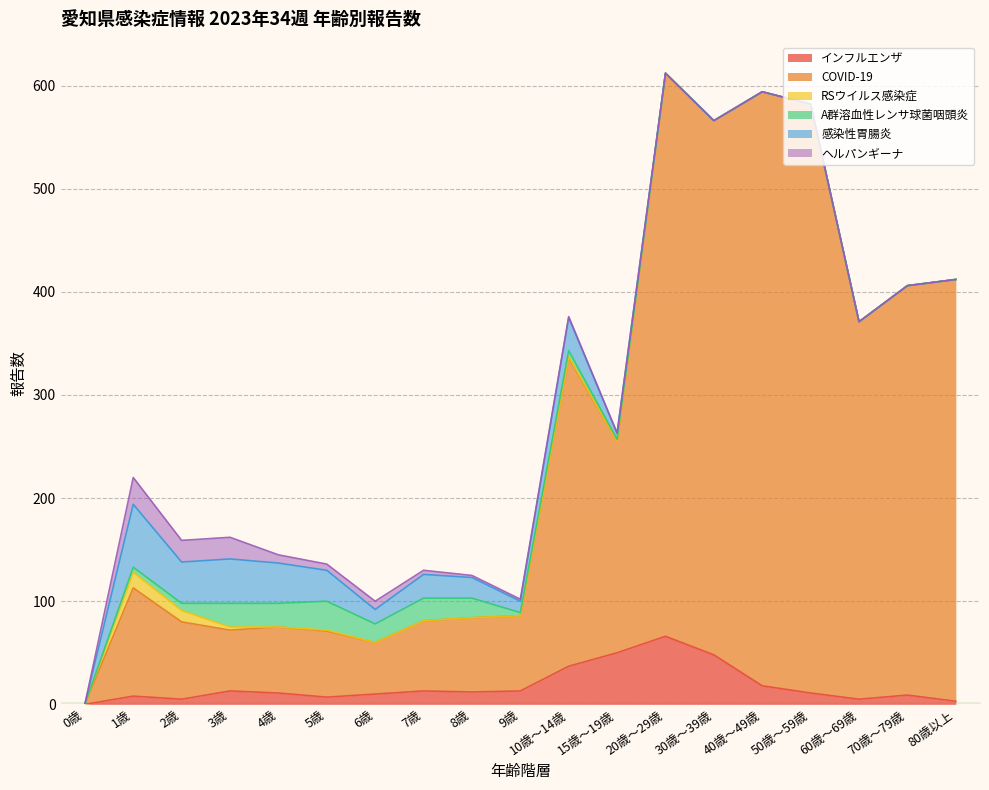

True or false: COVID-19 has more than 0 interior local peaks.

True